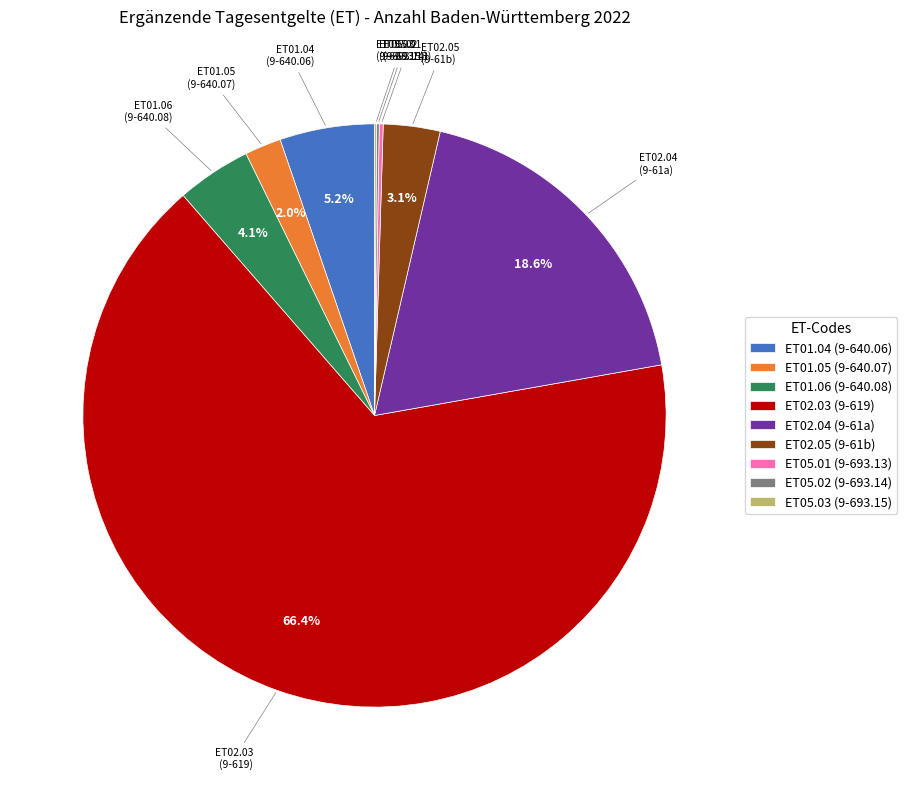

Between ET02.04 (9-61a) and ET02.05 (9-61b), which is larger?

ET02.04 (9-61a)